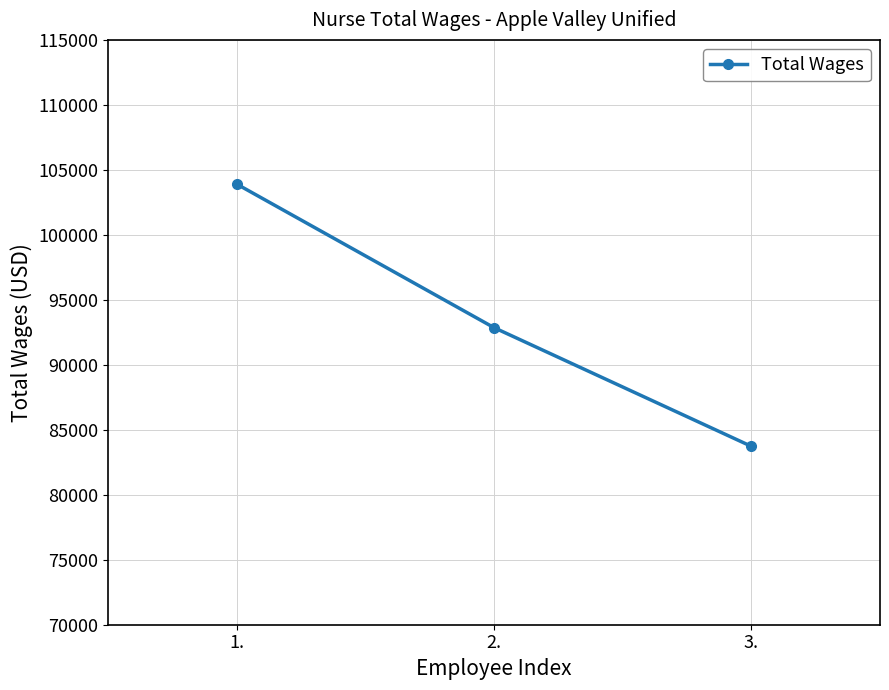

What is the value of the 2nd point from the left?

92861